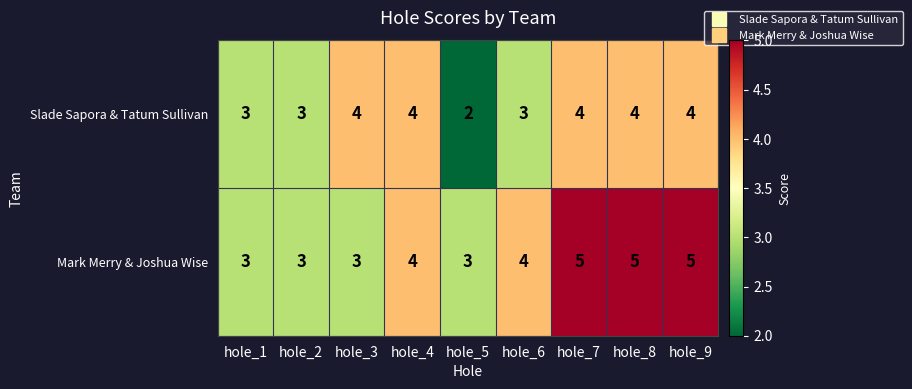

Reading right to left, list all the values displayed in this chart.

Slade Sapora & Tatum Sullivan: 4	4	4	3	2	4	4	3	3
Mark Merry & Joshua Wise: 5	5	5	4	3	4	3	3	3